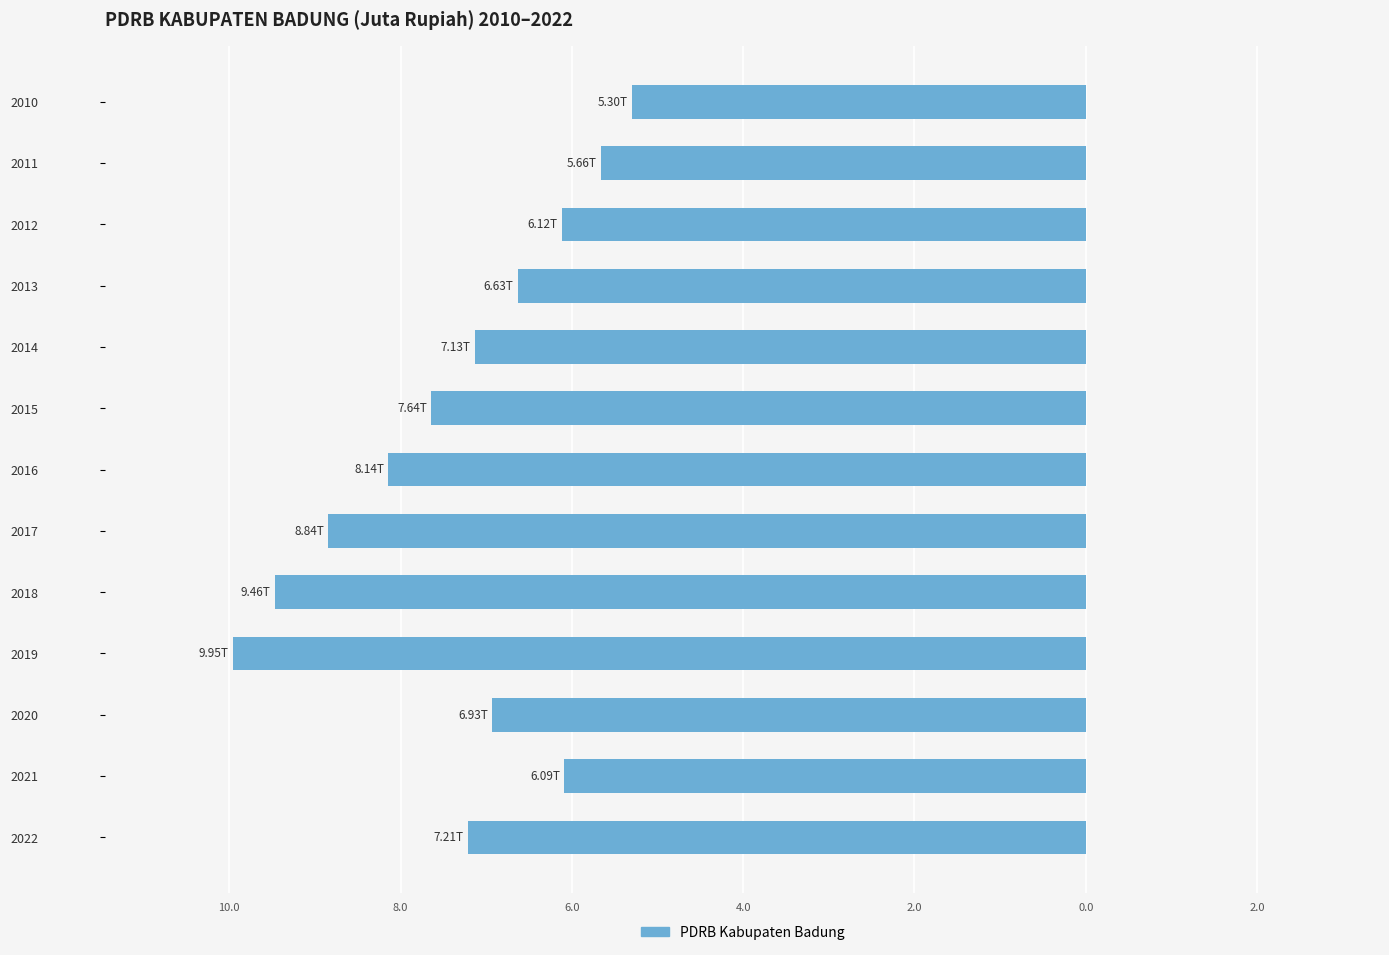

Does the chart contain any negative values?

Yes